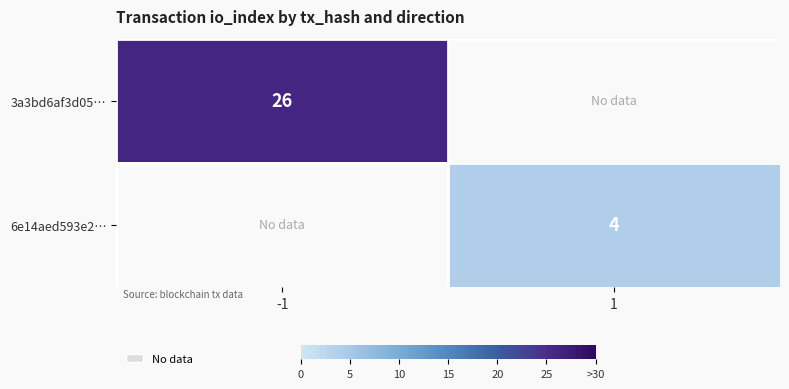

What is the smallest value displayed?

4.0